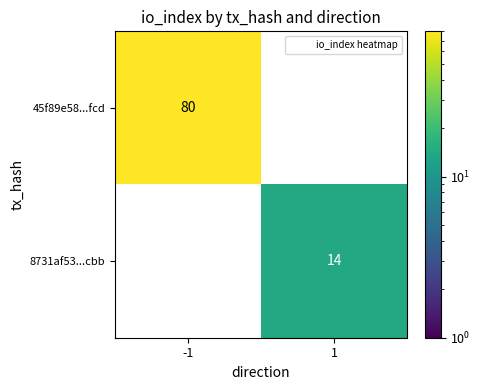

Rank the series by their maximum value, from highest to lowest.

45f89e58...fcd, 8731af53...cbb